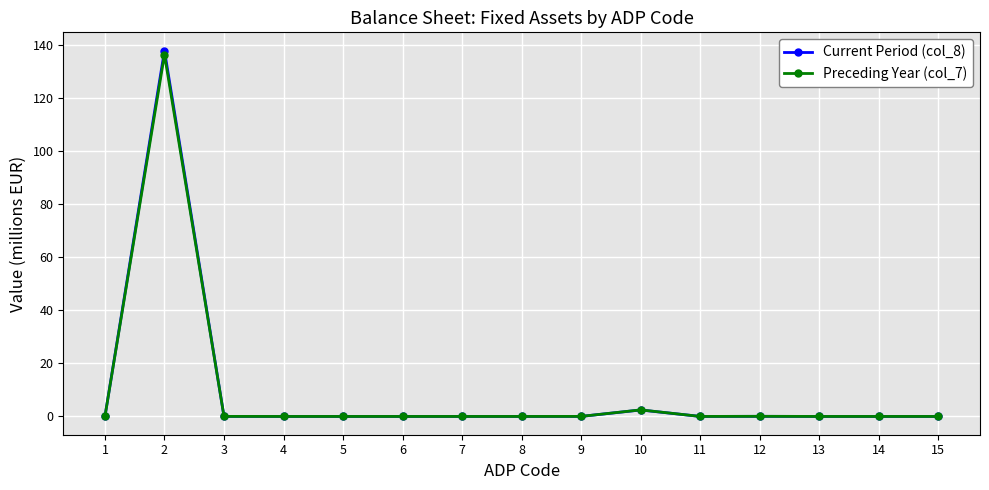

True or false: Preceding Year (col_7) has a value of 0.0 at 6.

True